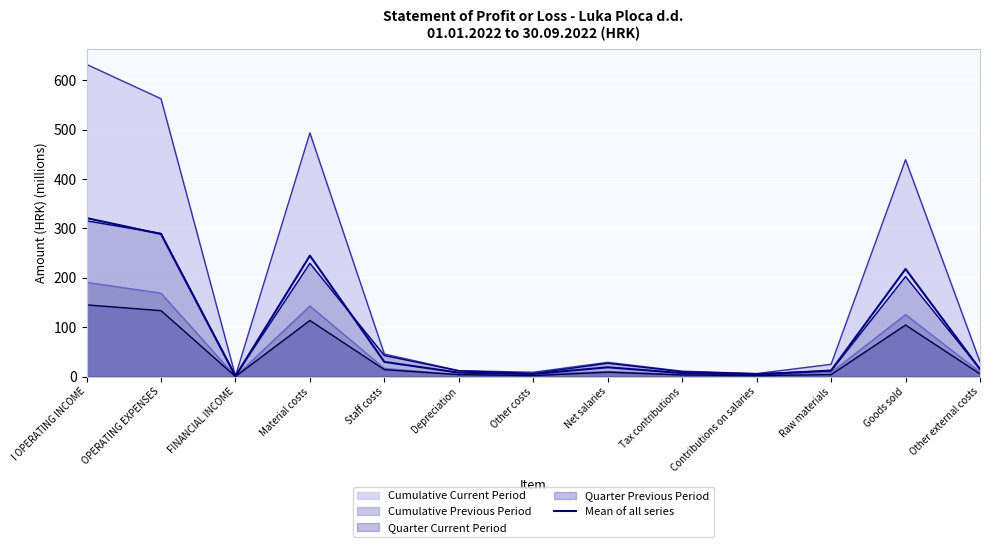

Reading left to right, transcribe all the data shown in this chart.

I OPERATING INCOME=321.0	OPERATING EXPENSES=288.7	FINANCIAL INCOME=0.8	Material costs=244.9	Staff costs=29.7	Depreciation=7.9	Other costs=5.3	Net salaries=18.7	Tax contributions=7.0	Contributions on salaries=3.9	Raw materials=12.2	Goods sold=217.9	Other external costs=14.8